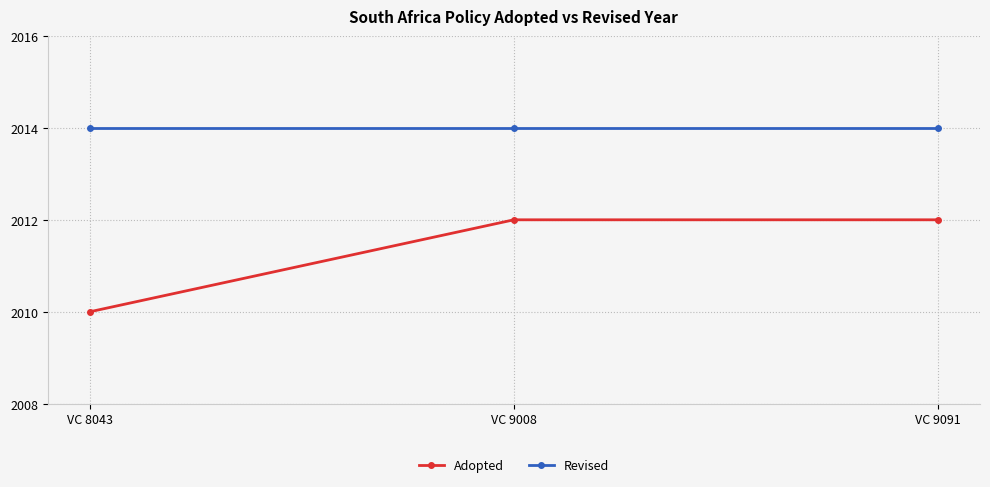

What is the value of the Revised point at the 1st from the left?

2014